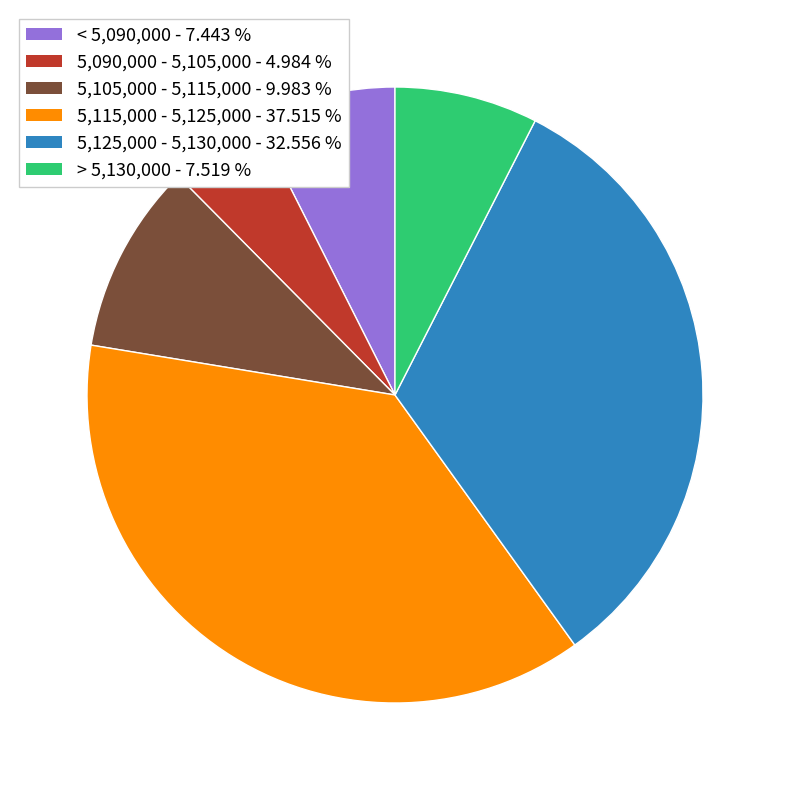

Which category has the smallest portion of the pie?

5,090,000 - 5,105,000 - 4.984 %